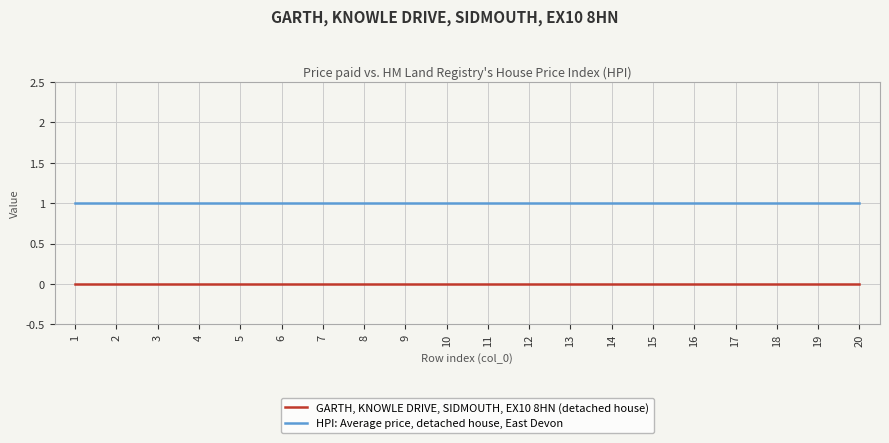

List the series in order of their peak value, highest first.

HPI: Average price, detached house, East Devon, GARTH, KNOWLE DRIVE, SIDMOUTH, EX10 8HN (detached house)